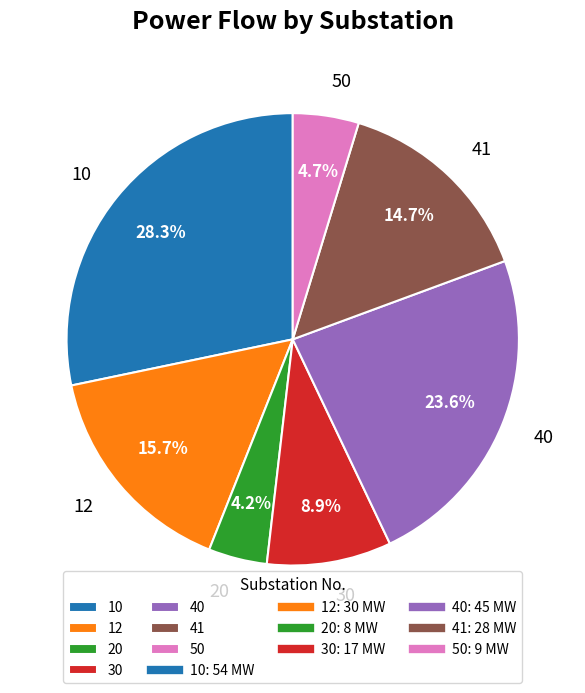

Which category has the smallest portion of the pie?

20